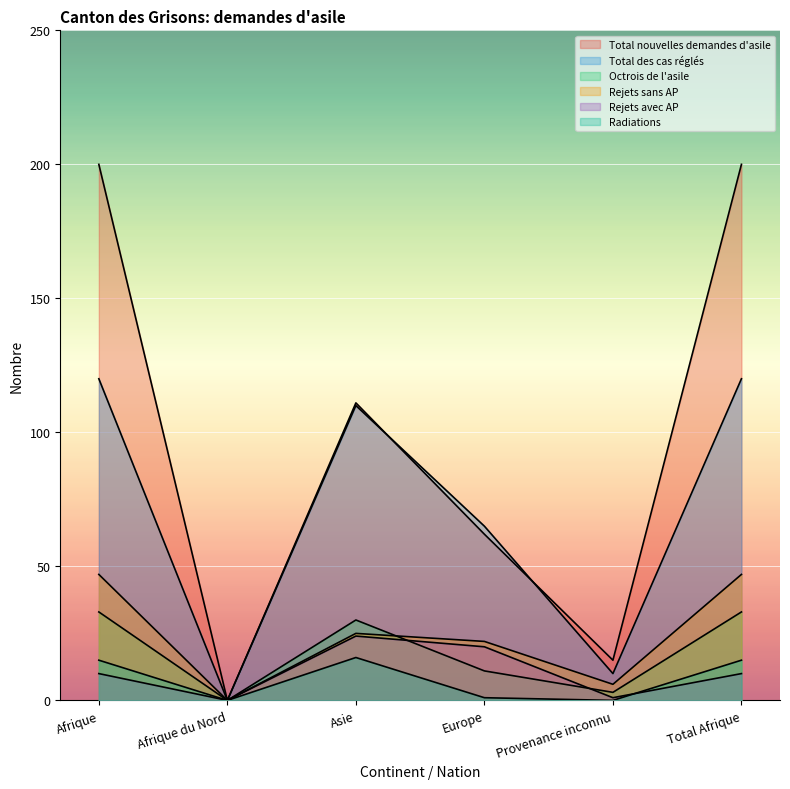

The Rejets sans AP series shows 10 at Europe. True or false?

False